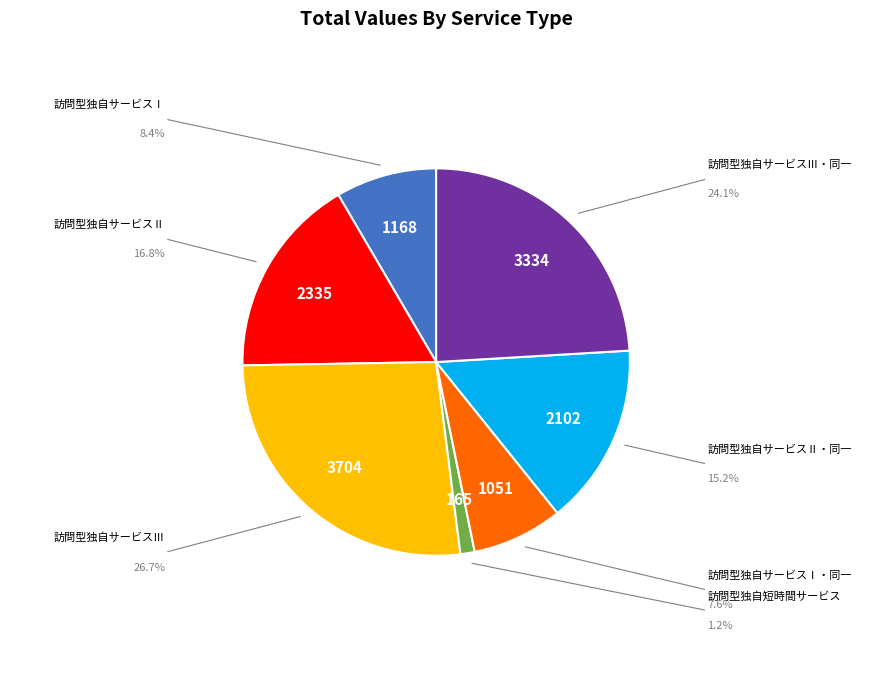

Is there a majority slice in this chart?

No